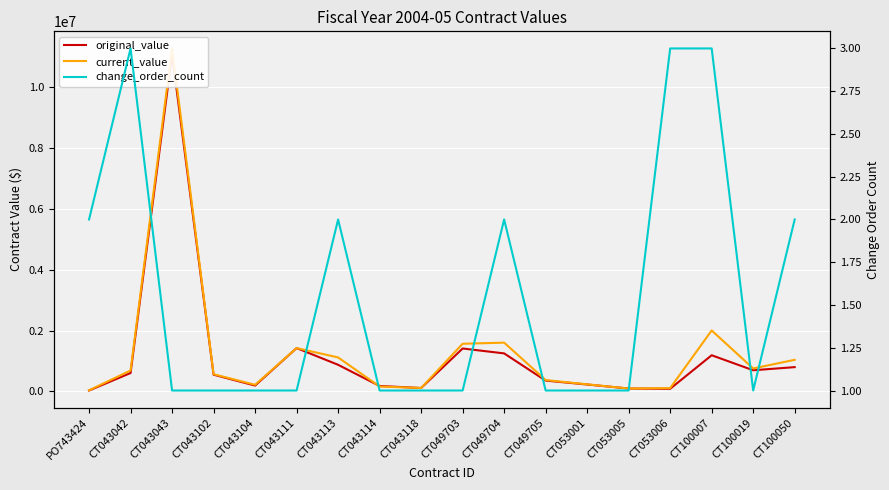

List the labels in order of original_value value, largest first.

CT043043, CT043111, CT049703, CT049704, CT100007, CT043113, CT100050, CT100019, CT043042, CT043102, CT049705, CT053001, CT043104, CT043114, CT043118, CT053005, CT053006, PO743424